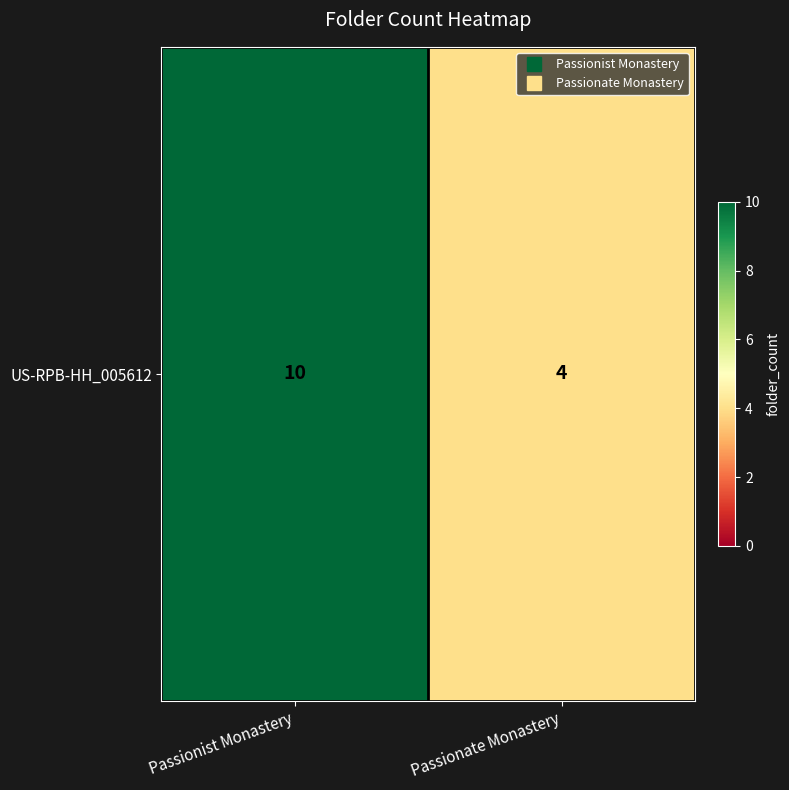

Count the number of categories in the chart.

2